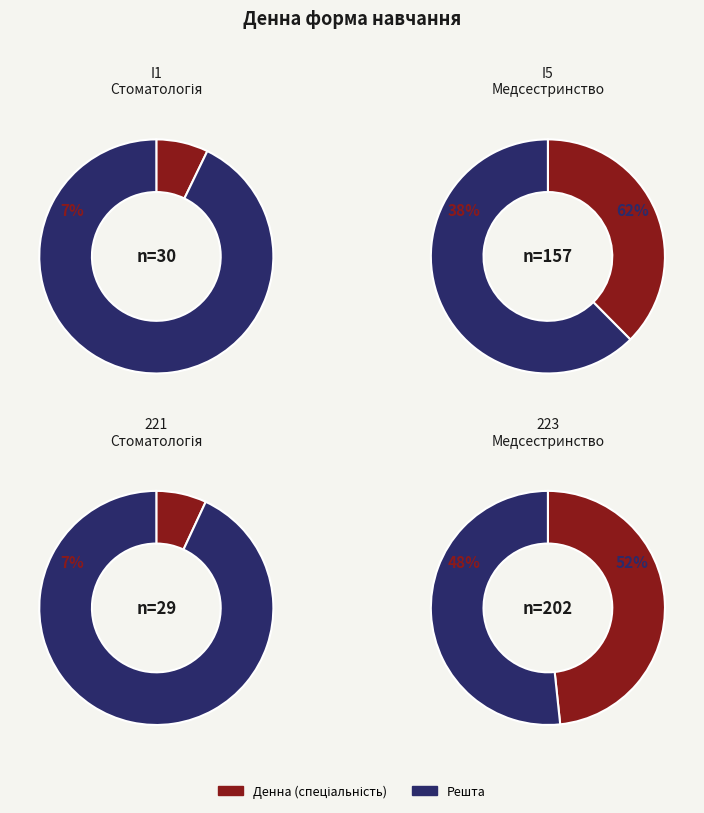

Rank the categories by value from highest to lowest.

223 Медсестринство, I5 Медсестринство, I1 Стоматологія, 221 Стоматологія